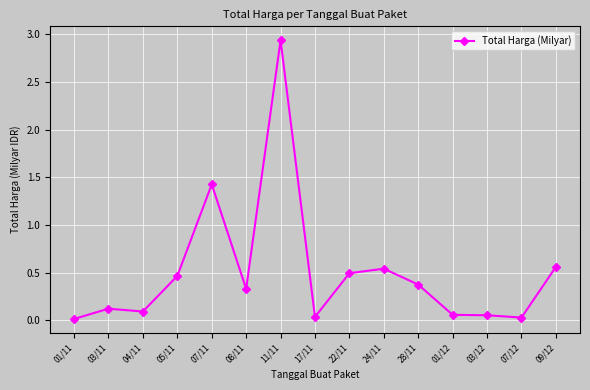

What position from the right is 05/11?

12